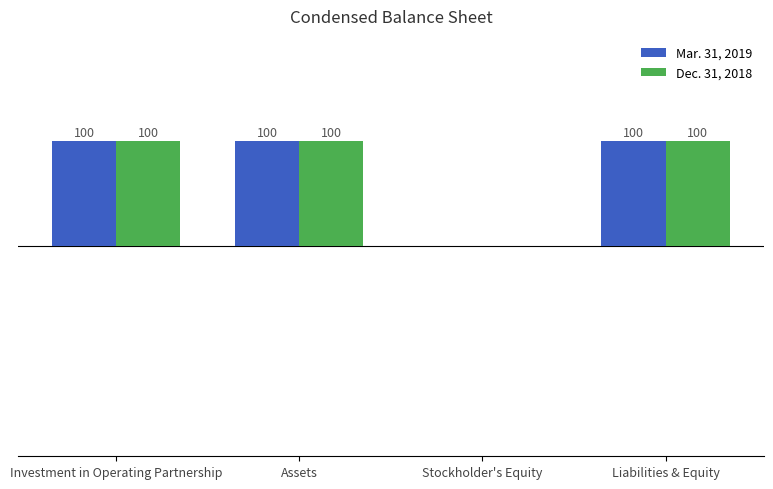

What are all the series names shown in the legend?

Mar. 31, 2019, Dec. 31, 2018